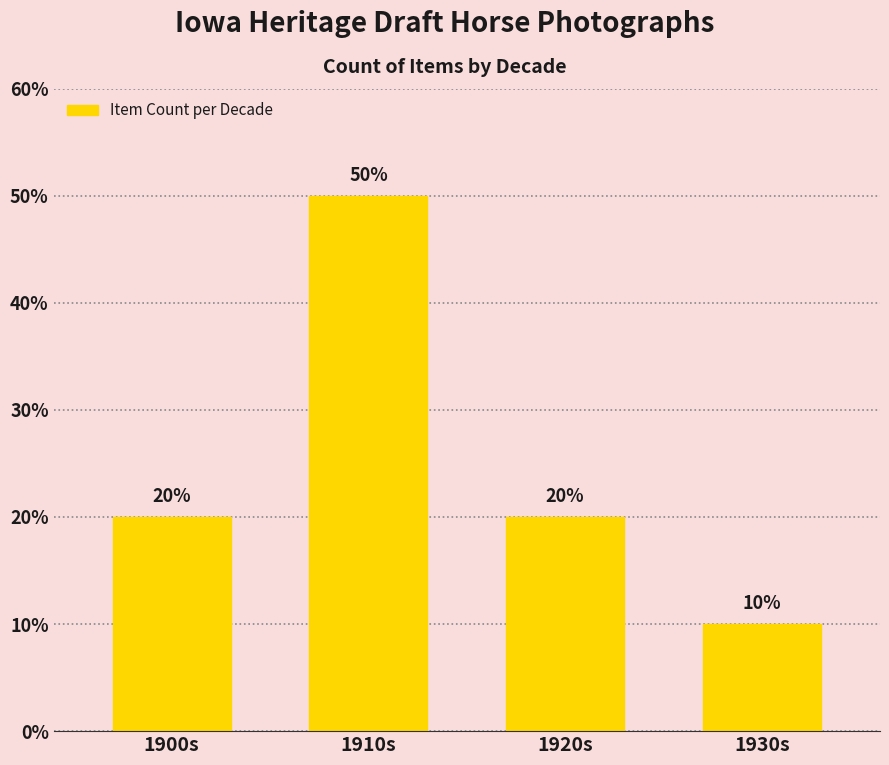

What is the label of the 3rd bar from the left?

1920s